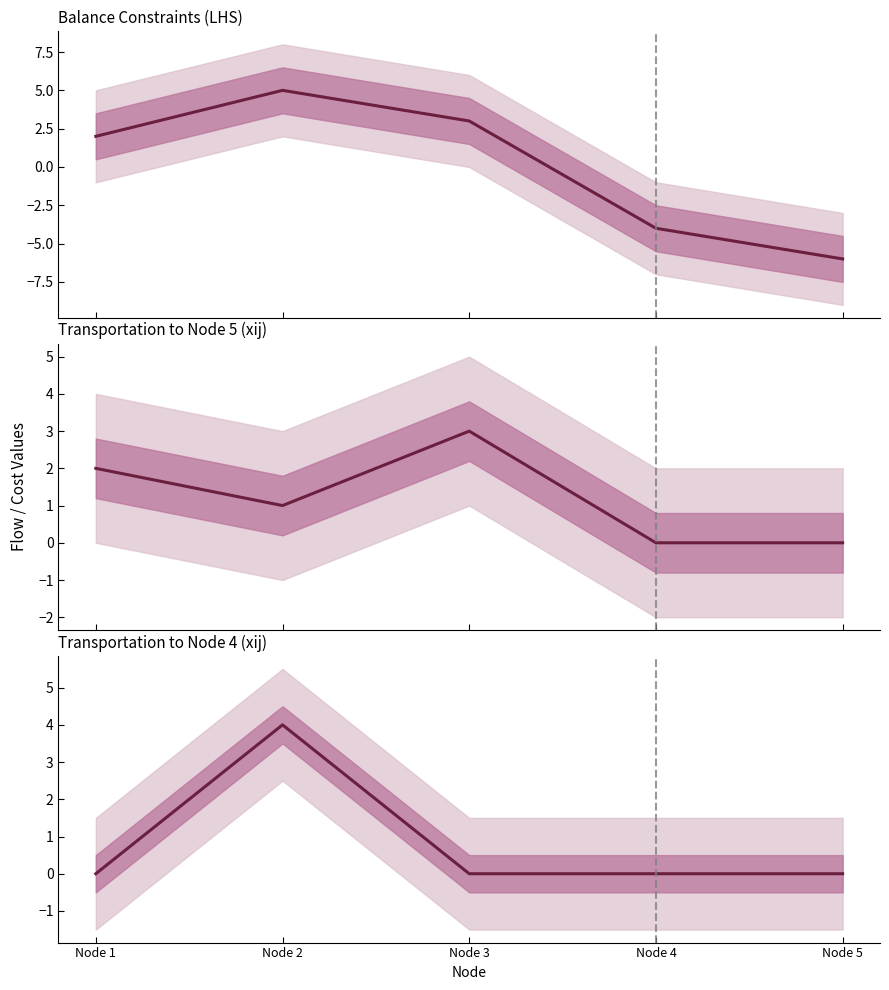

What is the difference between the highest and lowest values at Node 2?

4